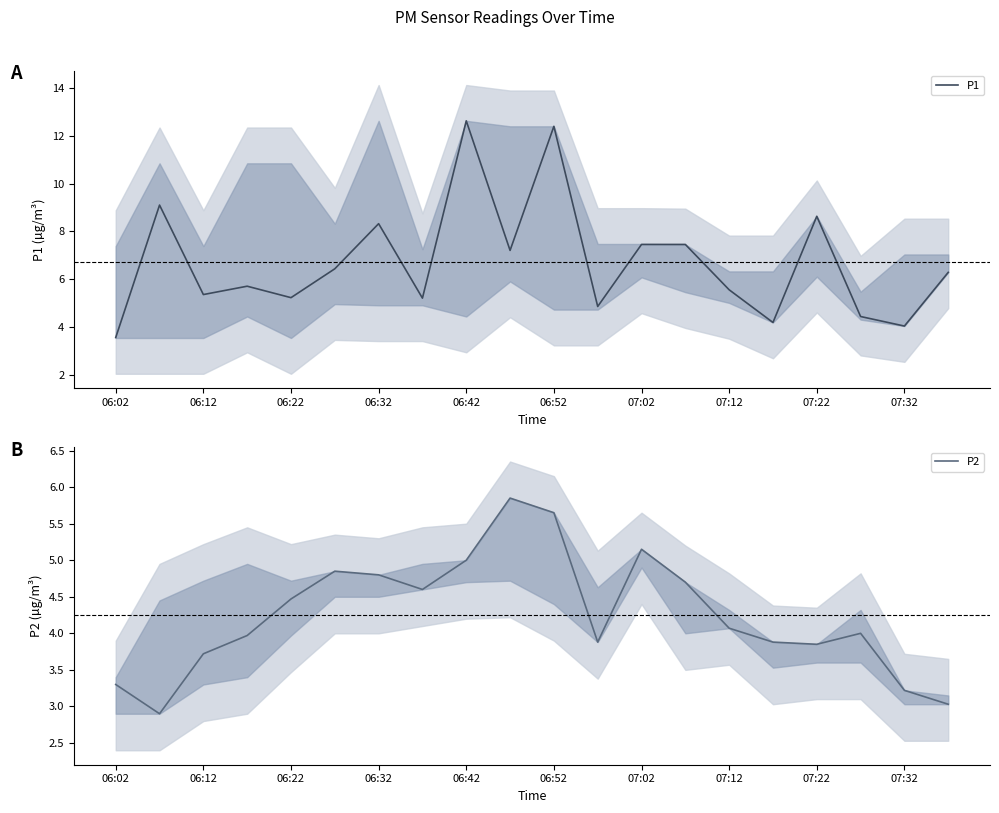

The value of P1 at 06:02 is 5.0. True or false?

False